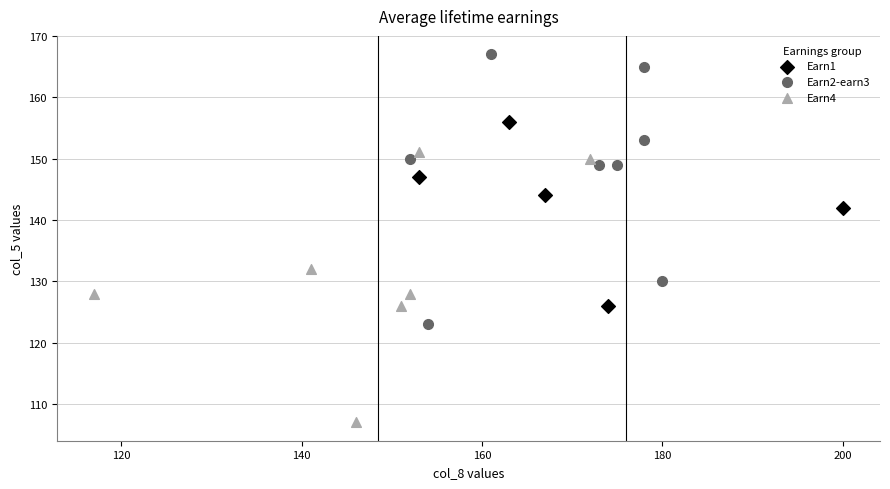

Which series contains the highest Y value?

Earn2-earn3